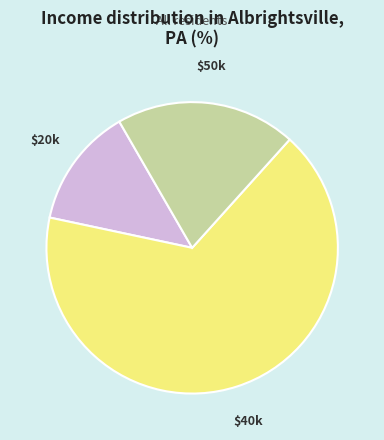

Does any single category account for the majority?

Yes